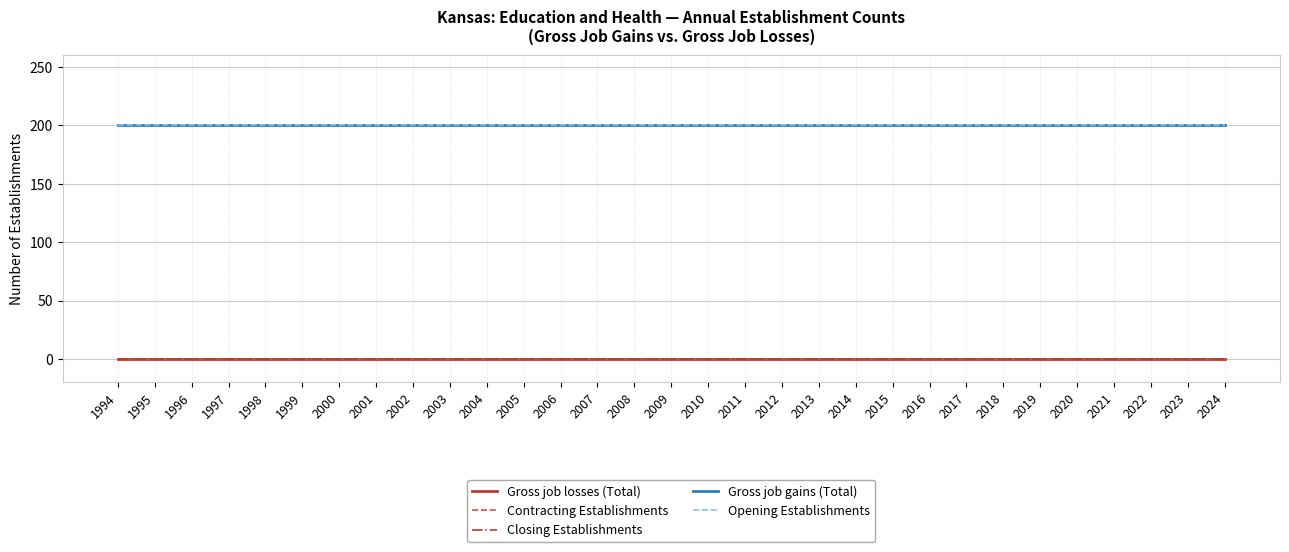

True or false: Gross job losses (Total) and Opening Establishments intersect in this chart.

False